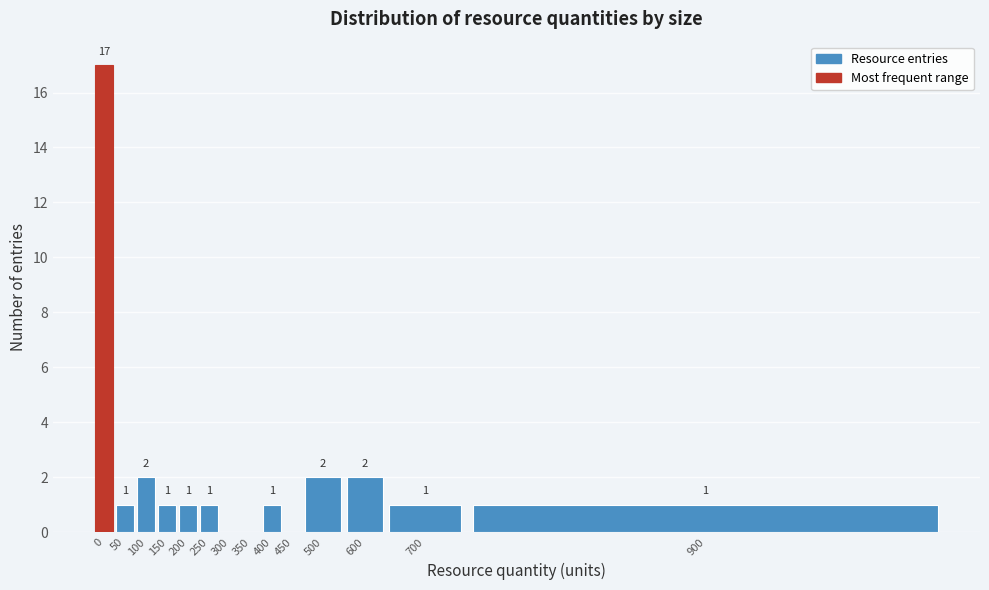

Reading right to left, list all the values displayed in this chart.

900=1	700=1	600=2	500=2	450=0	400=1	350=0	300=0	250=1	200=1	150=1	100=2	50=1	0=17